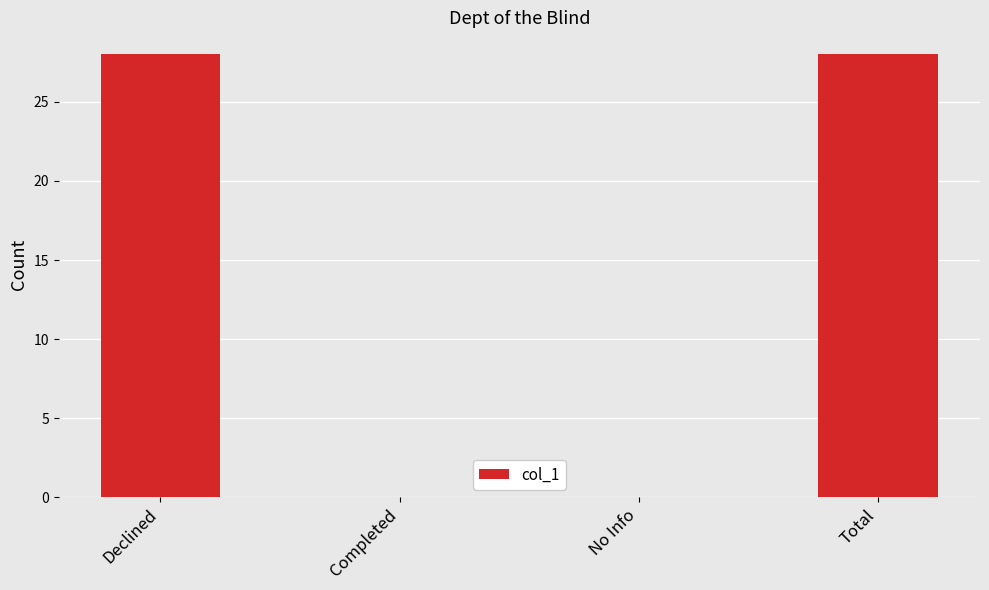

Count the values in the range 0 to 28.

4